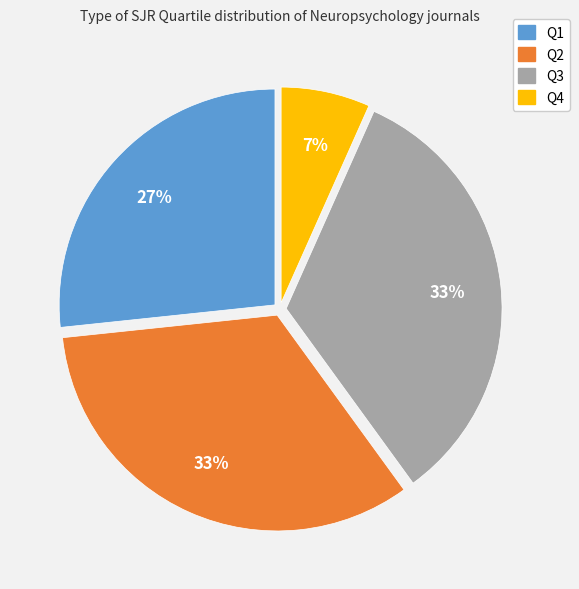

To the nearest percent, what is the average slice percentage?

25%